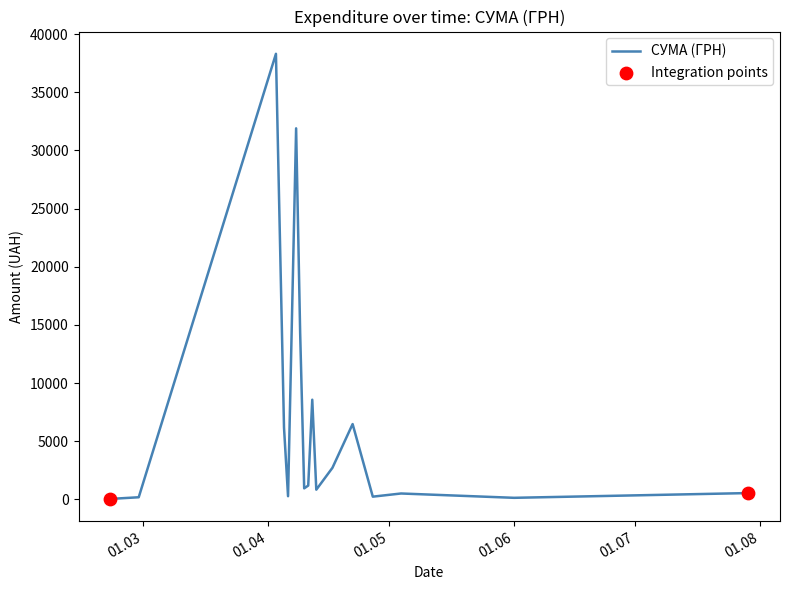

What is the greatest value displayed?

38303.0